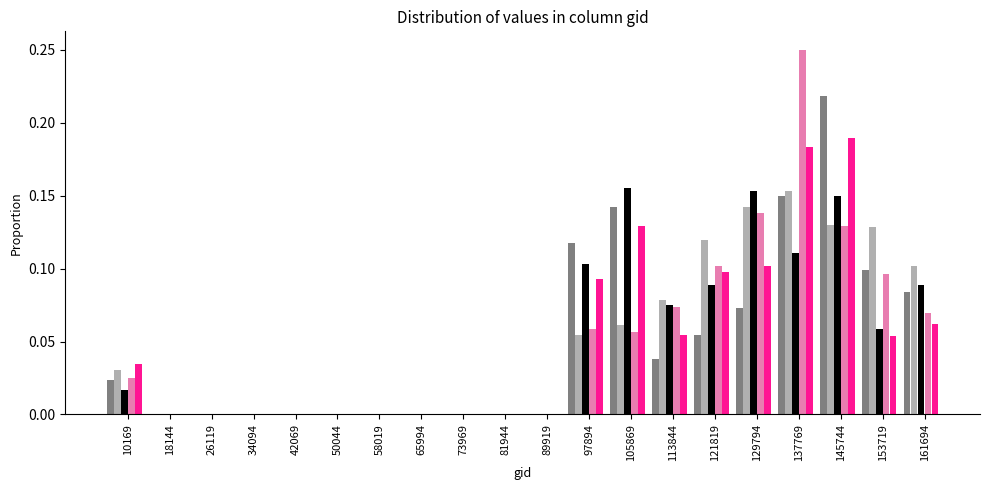

At which category does the chart reach its peak across all series?

137769